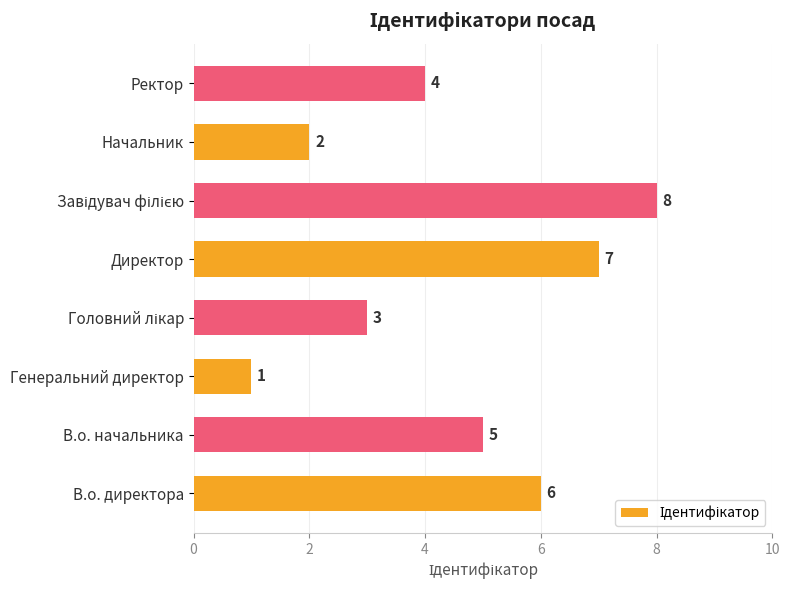

Which has a higher value, Генеральний директор or Директор?

Директор